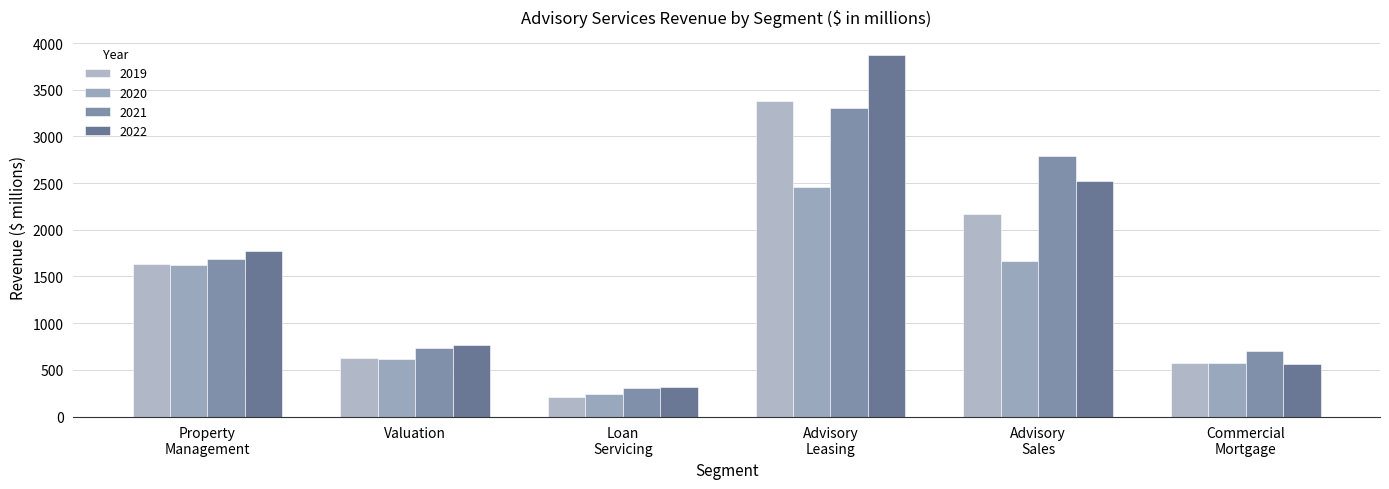

How many data points in 2019 are above 1636?

3